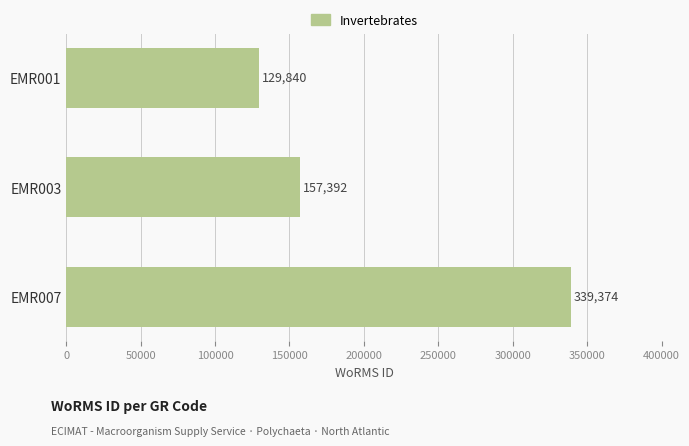

What is the ratio of the value at EMR007 to the value at EMR001?

2.6